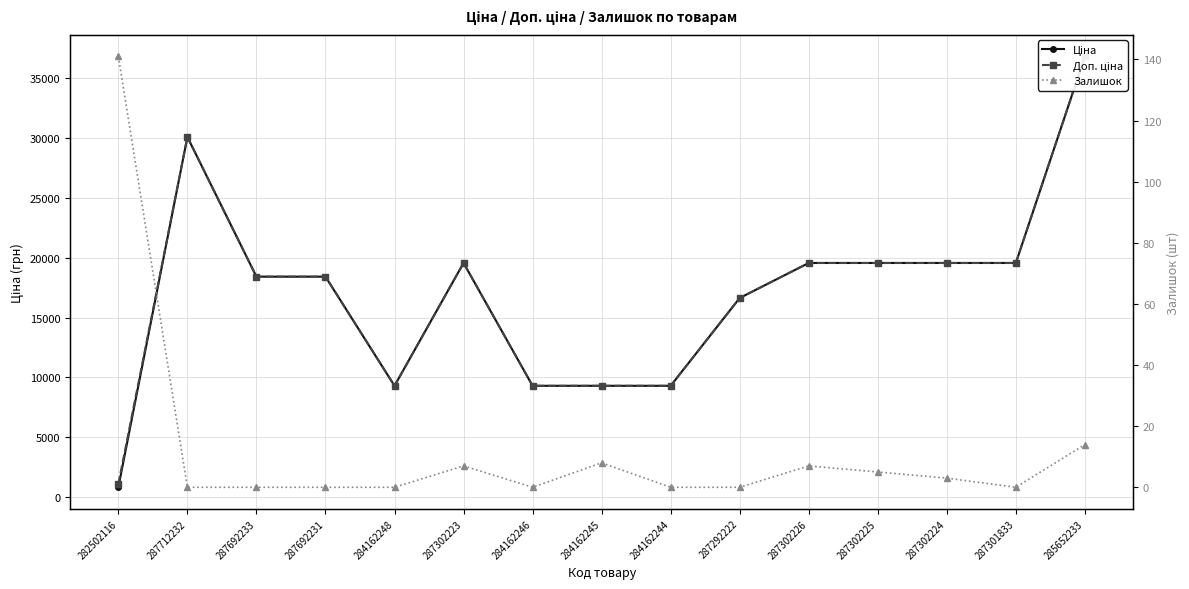

What is the label of the 2nd point from the left?

287712232